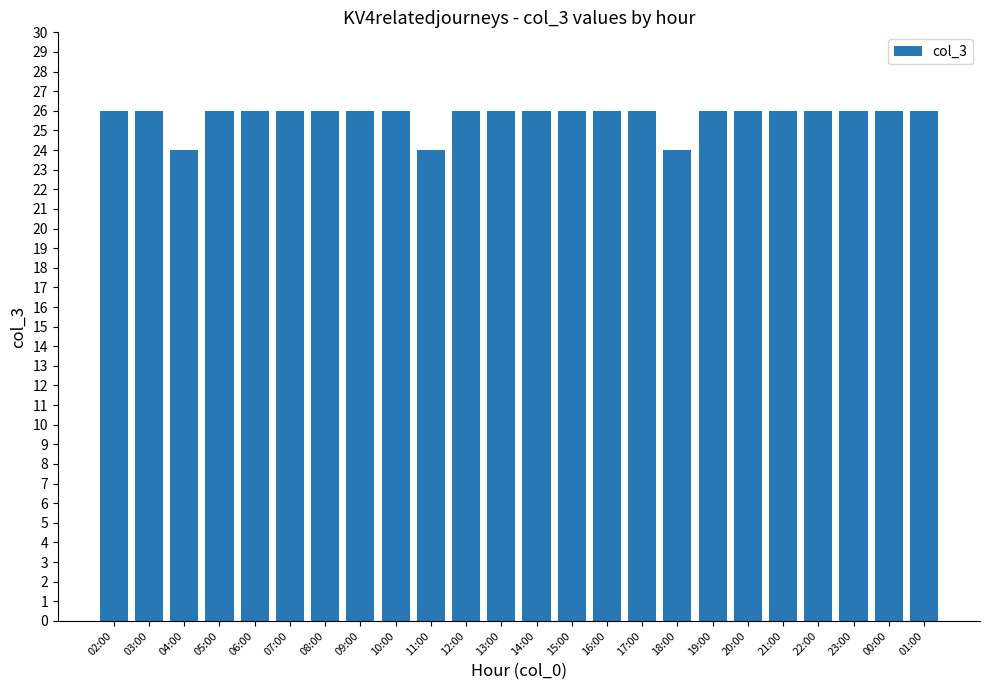

The chart shows a value of 10 at 02:00. True or false?

False